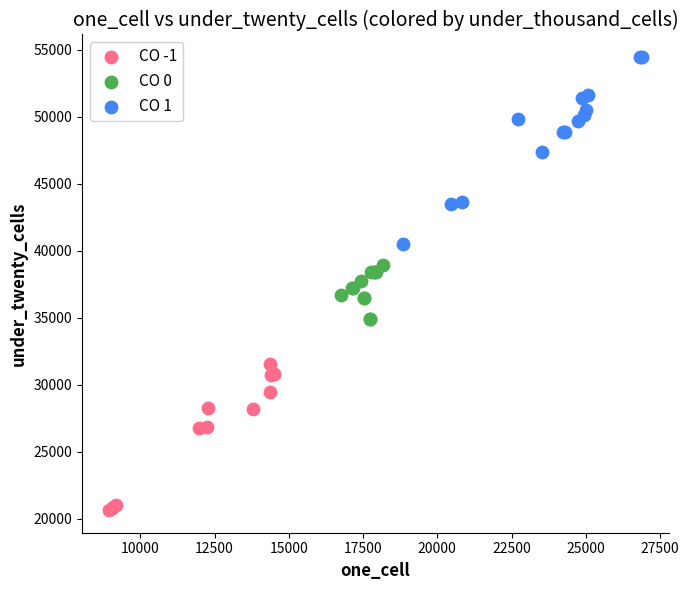

Which series has the largest Y range (max minus min)?

CO 1